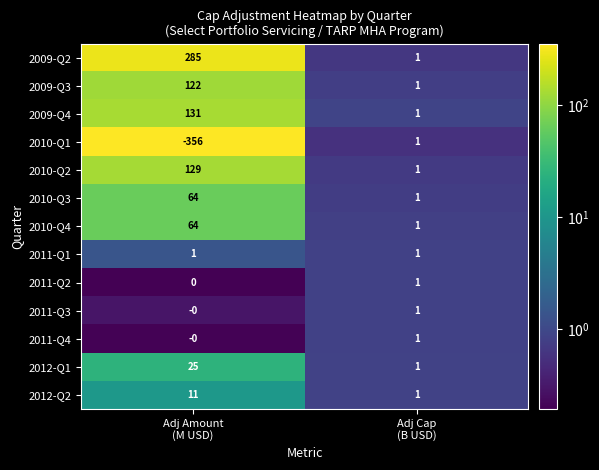

Which series has the largest total across all categories?

2009-Q2